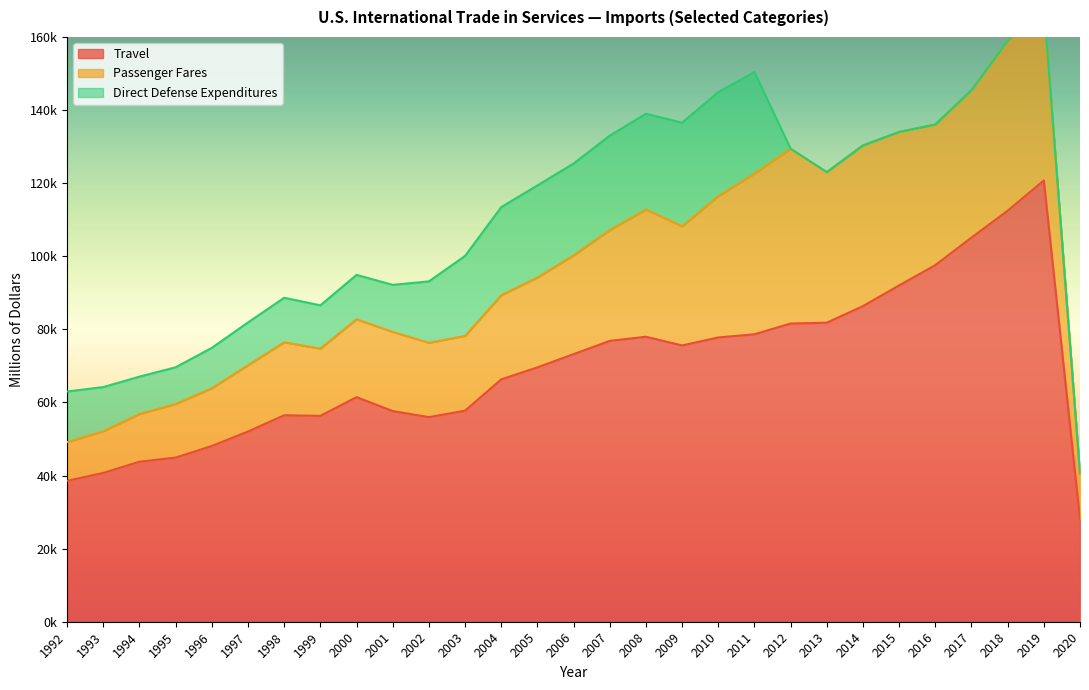

Is the value of Travel at 1996 greater than the value of Passenger Fares at 2008?

Yes